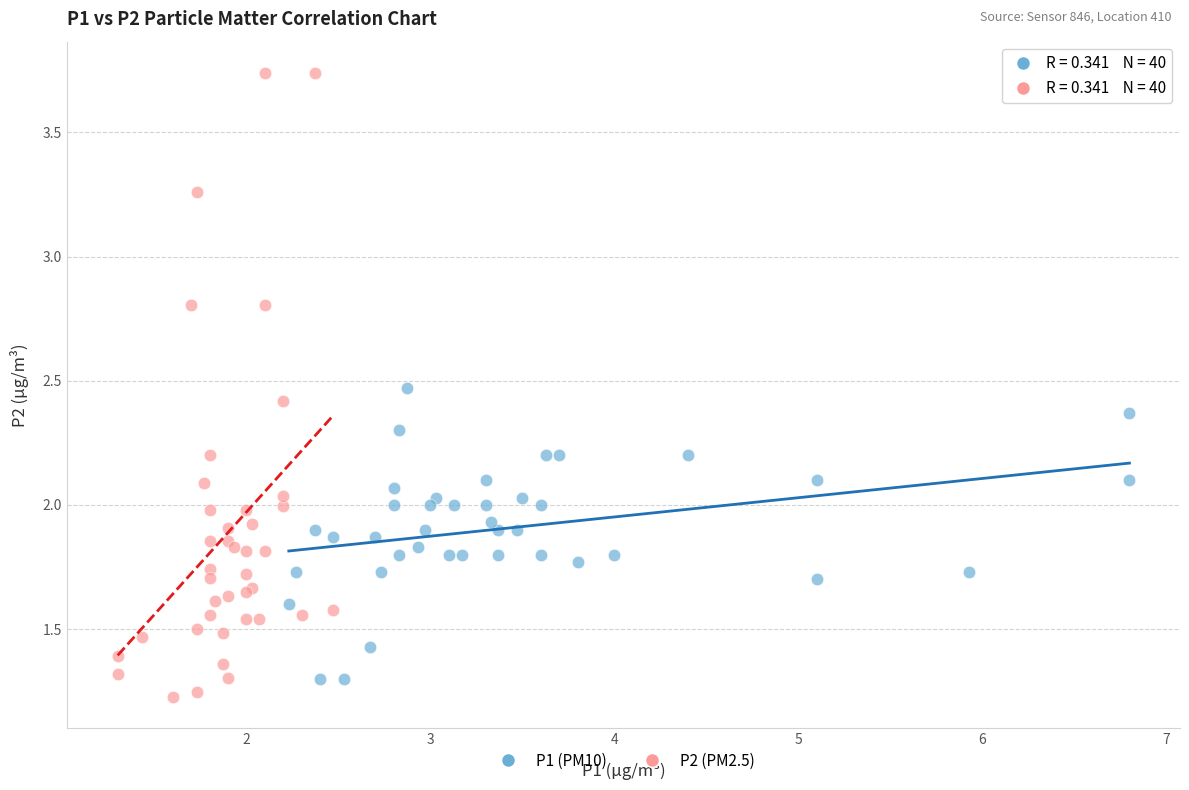

Which series has the largest Y range (max minus min)?

P2 (PM2.5)